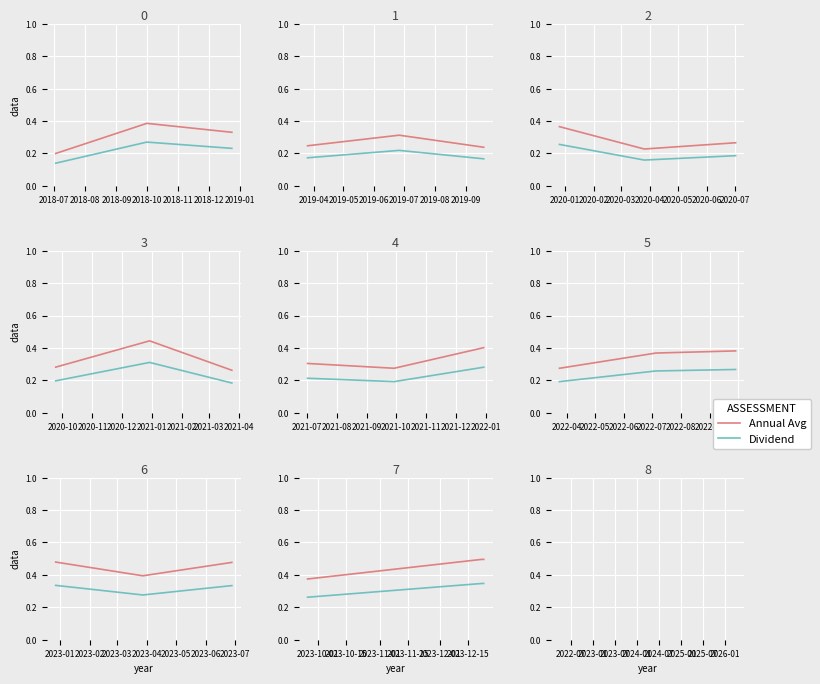

What is the spread (max minus min) of values at 2018-09?

0.1